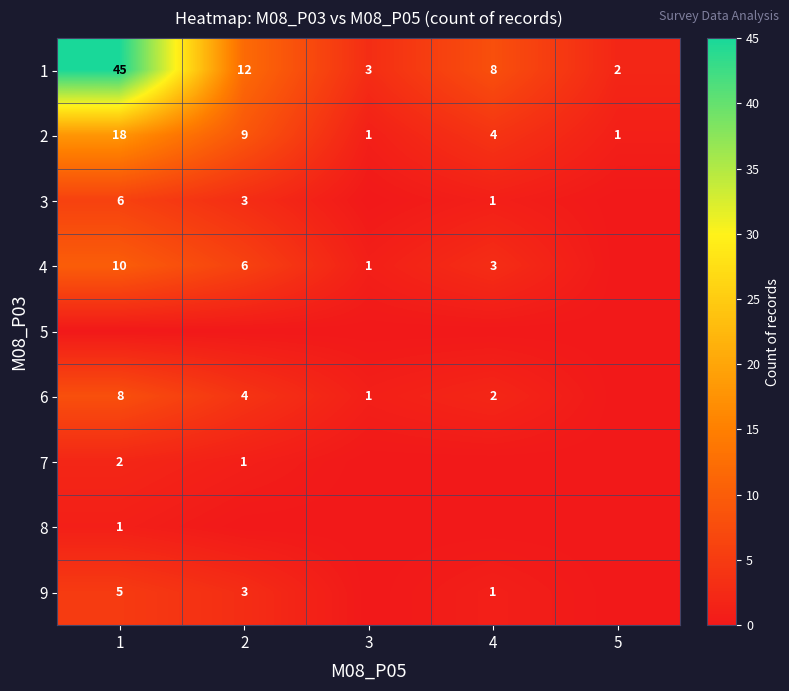

What is the average value of the 1 series?

14